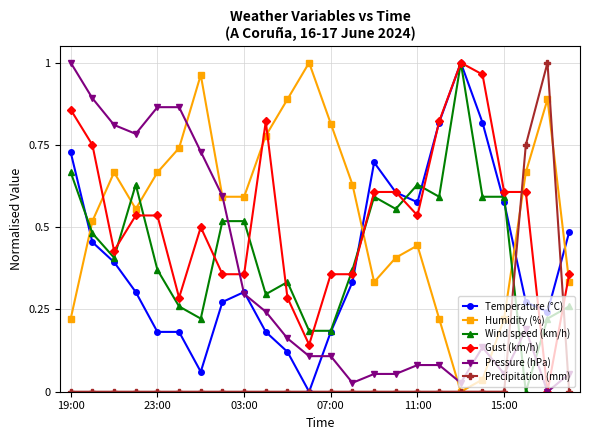

After their last crossing, which series has the higher values: Wind speed (km/h) or Precipitation (mm)?

Wind speed (km/h)